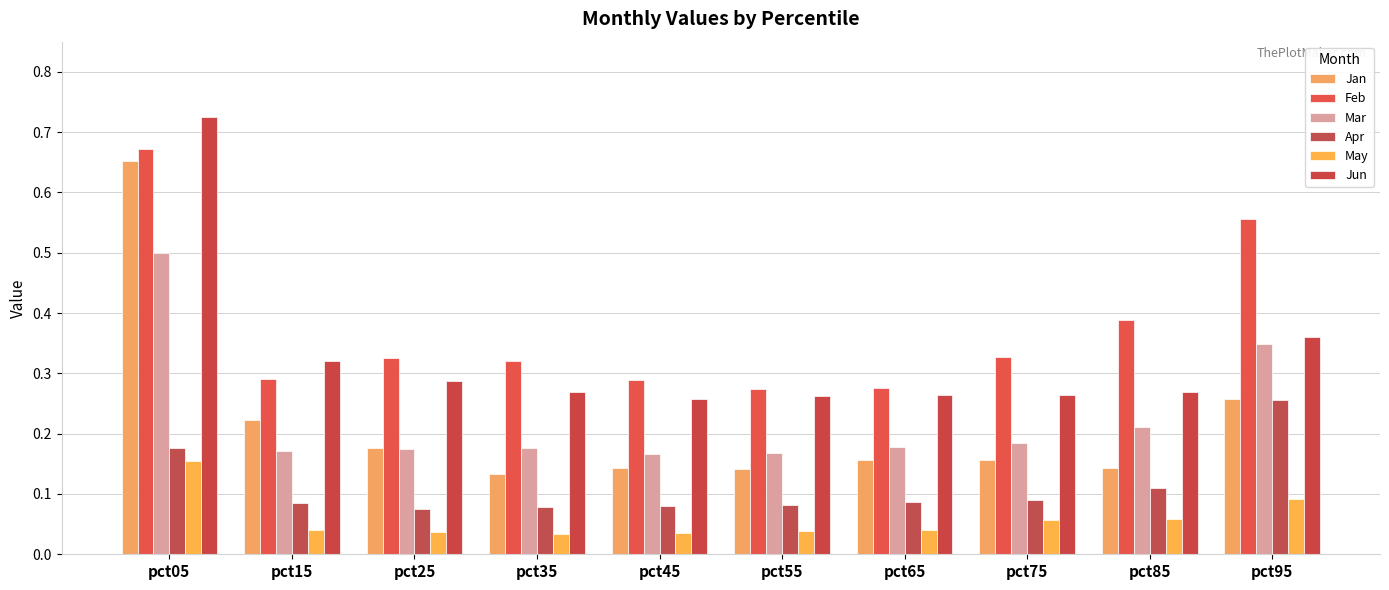

How many series are shown in this chart?

6